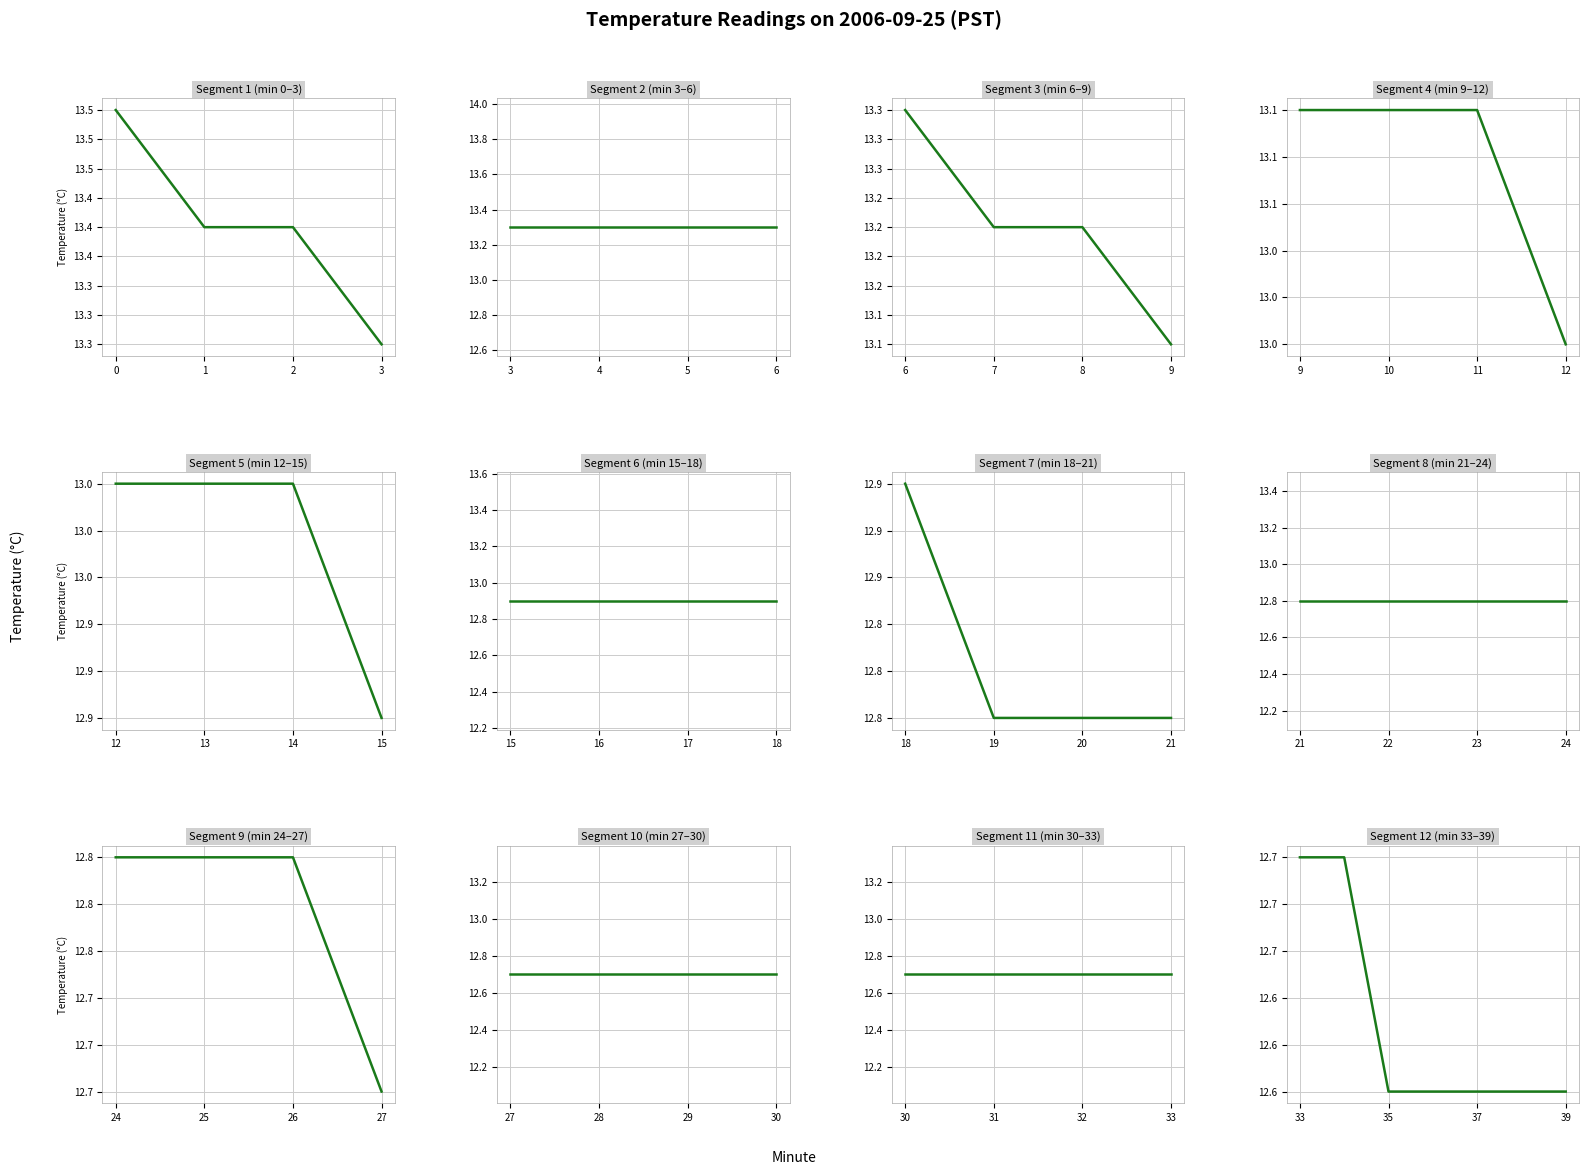

What is the smallest value displayed?

12.6